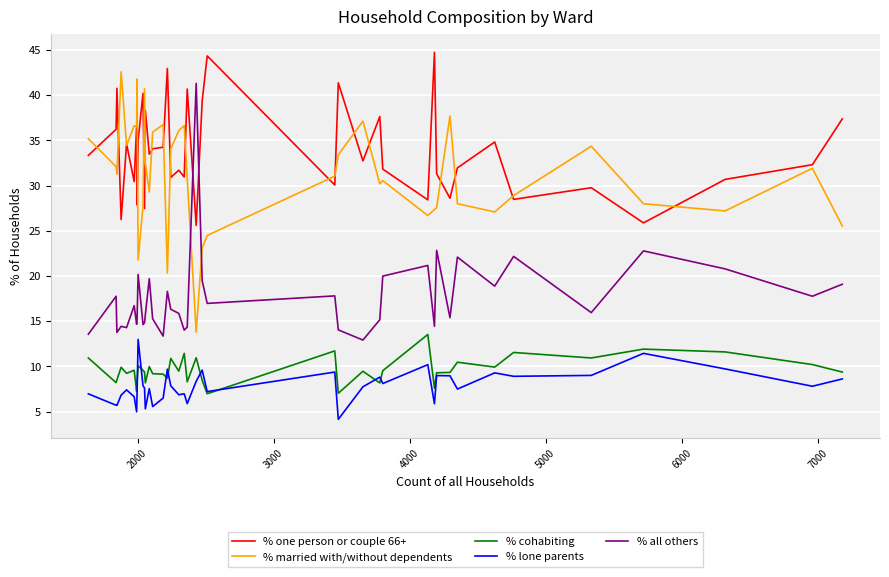

What is the minimum value shown in the chart?

4.1